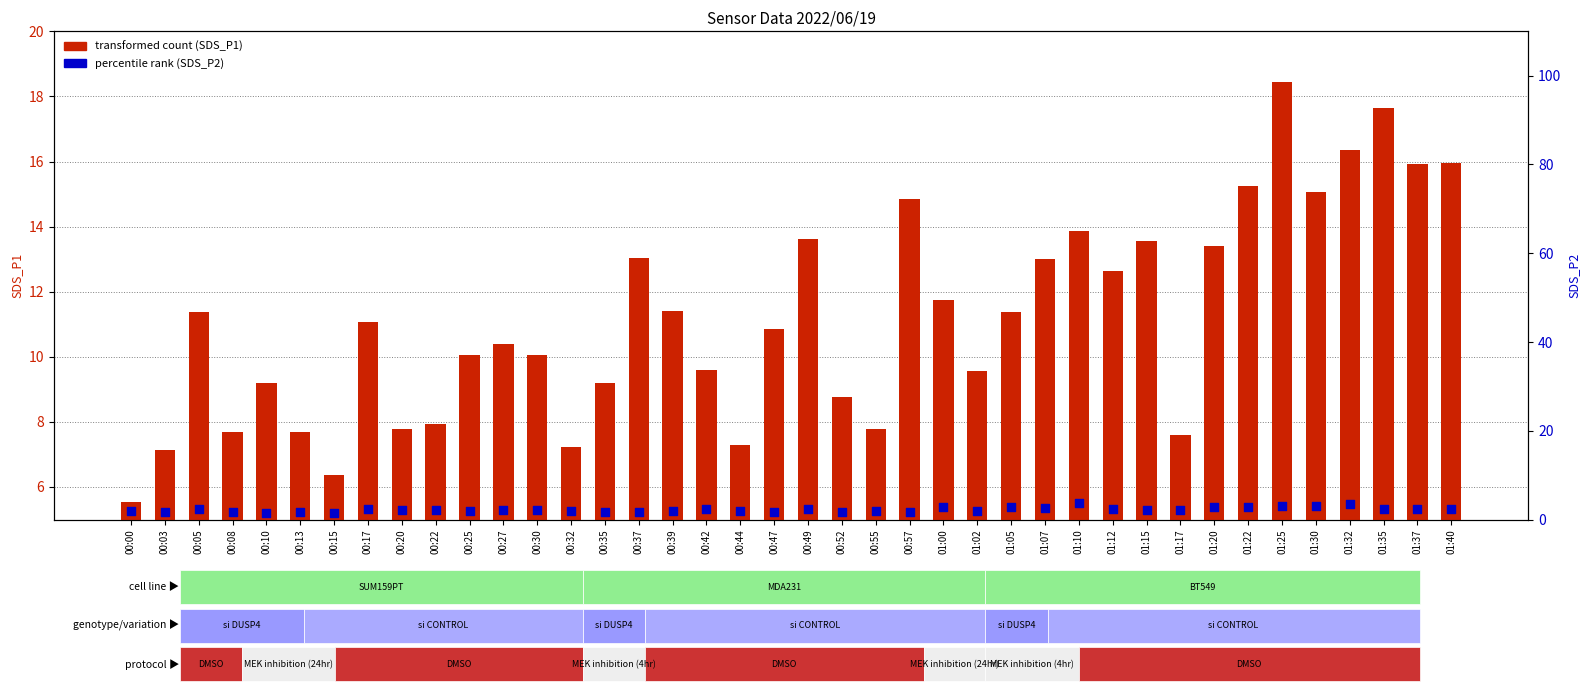

What is the total value across all series at 00:39?

13.4